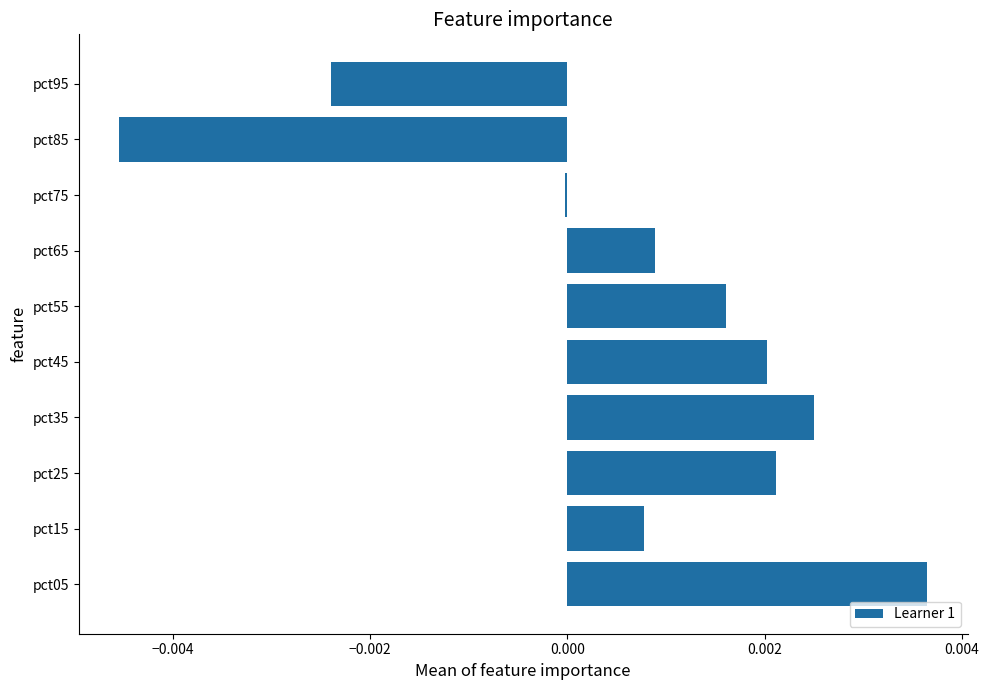

Which label corresponds to the largest value in the chart?

pct05